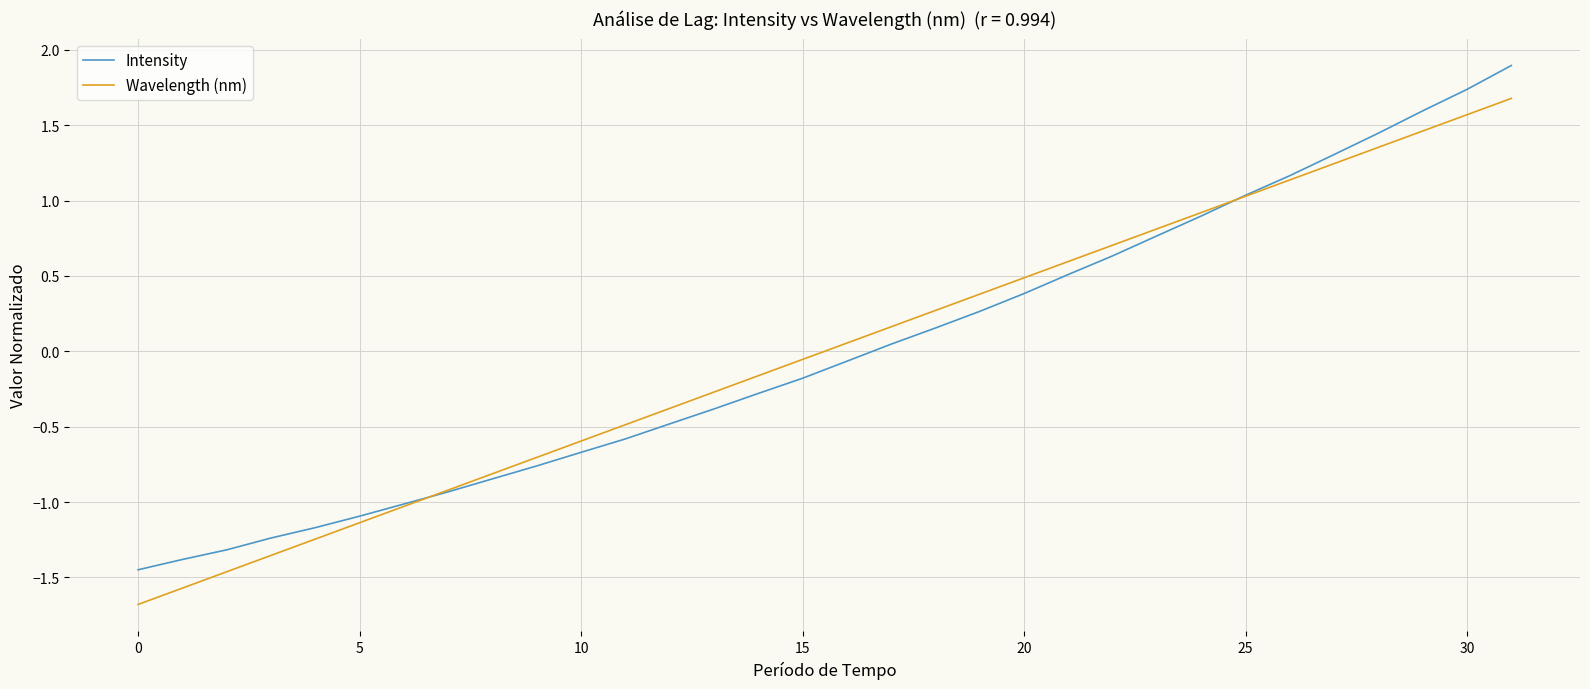

What is the smallest value displayed?

-1.7